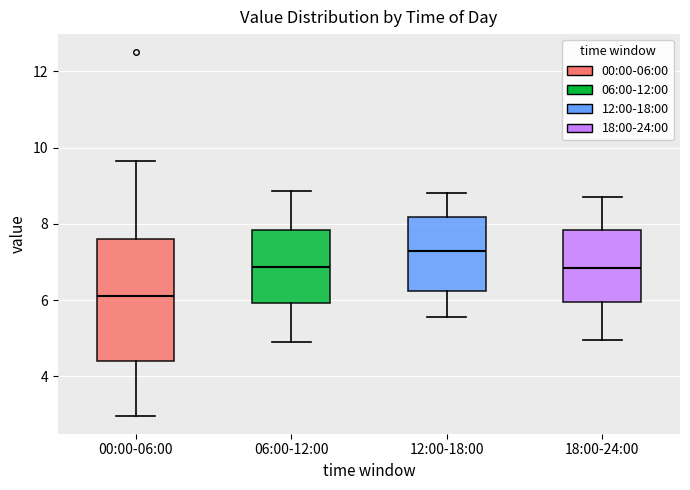

Reading left to right, read every box against the y-axis: the position of its median line, the range the box covers, and the ends of its whiskers. The values are not printed on the chart, so give them approximately, as read against the axis.

00:00-06:00: median 6.2, box 4.4 to 7.6, whiskers 3.0 to 9.6
06:00-12:00: median 6.8, box 6.0 to 7.8, whiskers 5.0 to 8.8
12:00-18:00: median 7.2, box 6.2 to 8.2, whiskers 5.6 to 8.8
18:00-24:00: median 6.8, box 6.0 to 7.8, whiskers 5.0 to 8.8